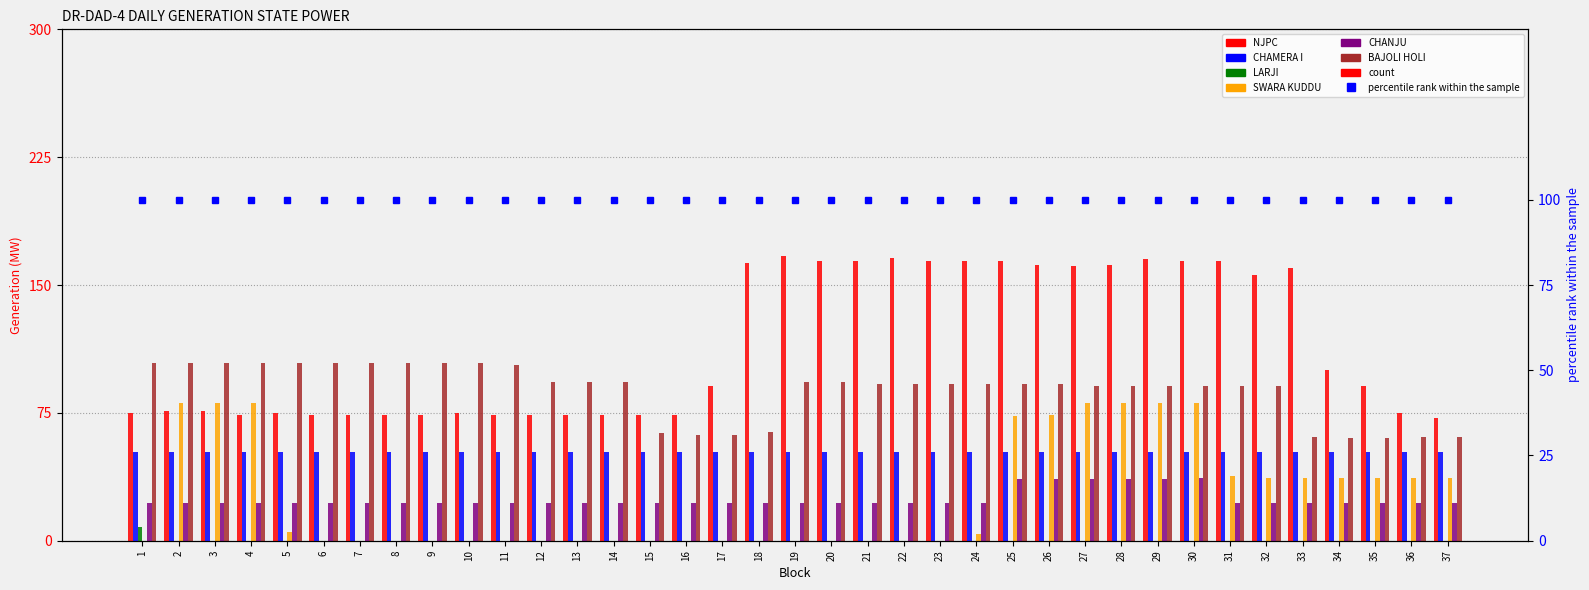

What is the value of the BAJOLI HOLI bar at the 16th from the left?

62